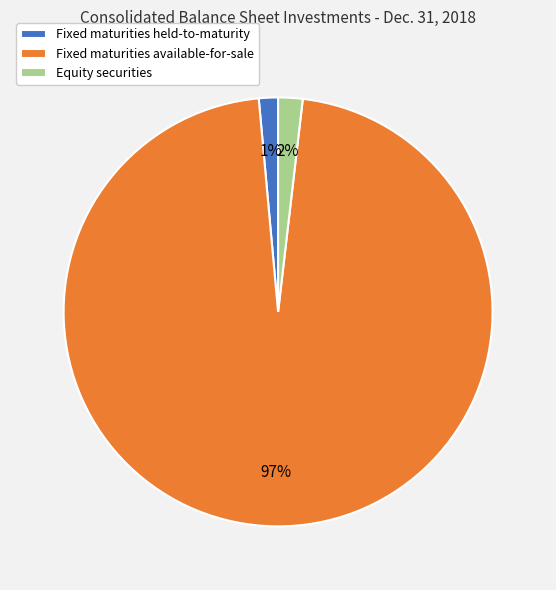

Count the number of slices in the pie.

3